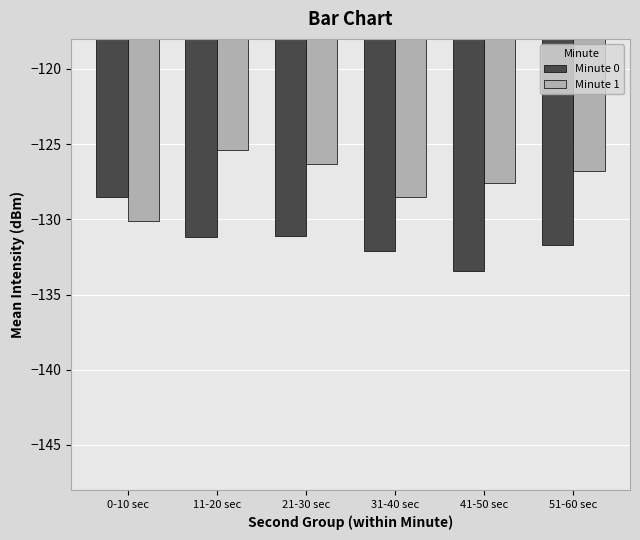

List the series in order of their overall mean, highest first.

Minute 1, Minute 0